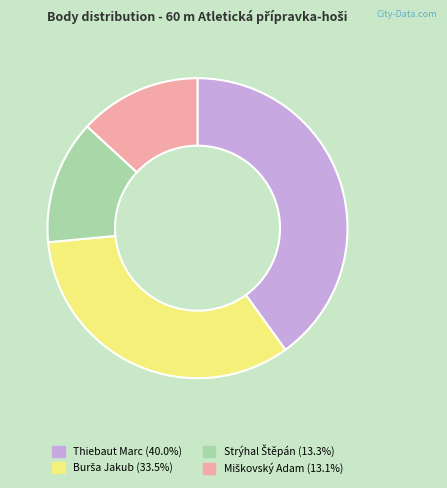

Does any single category account for the majority?

No